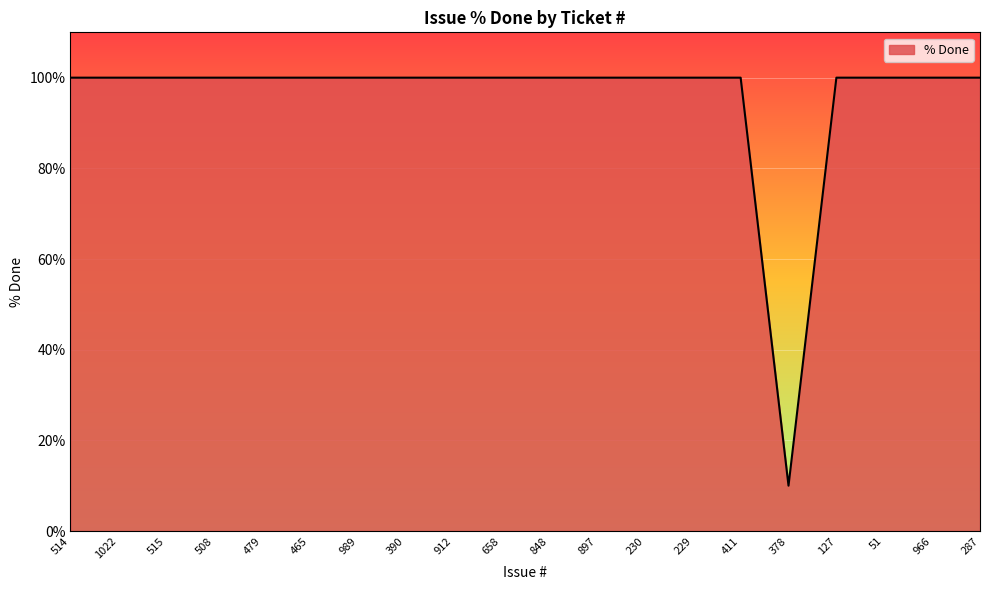

What is the greatest value displayed?

100